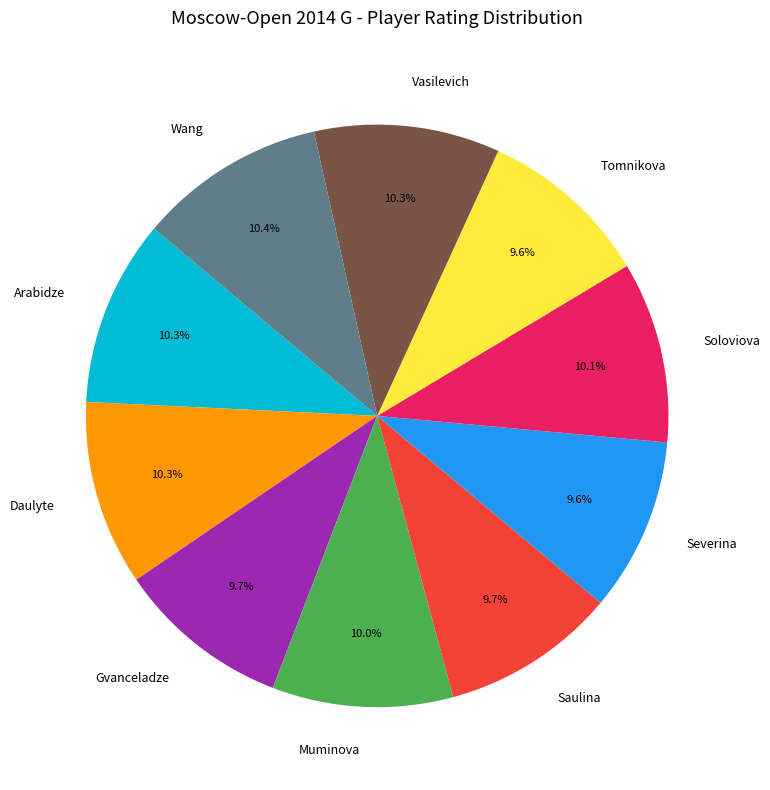

Does Vasilevich account for over 50% of the chart?

No